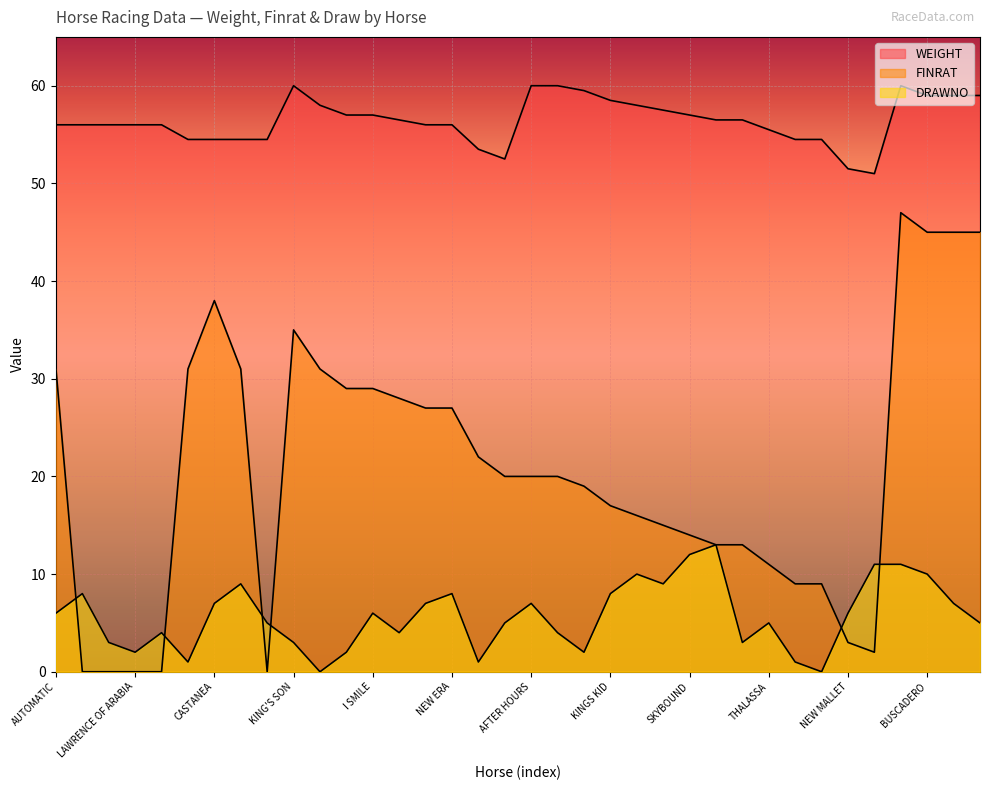

Is the value of DRAWNO at AFTER HOURS greater than the value of FINRAT at ONE TO NOTE?

No